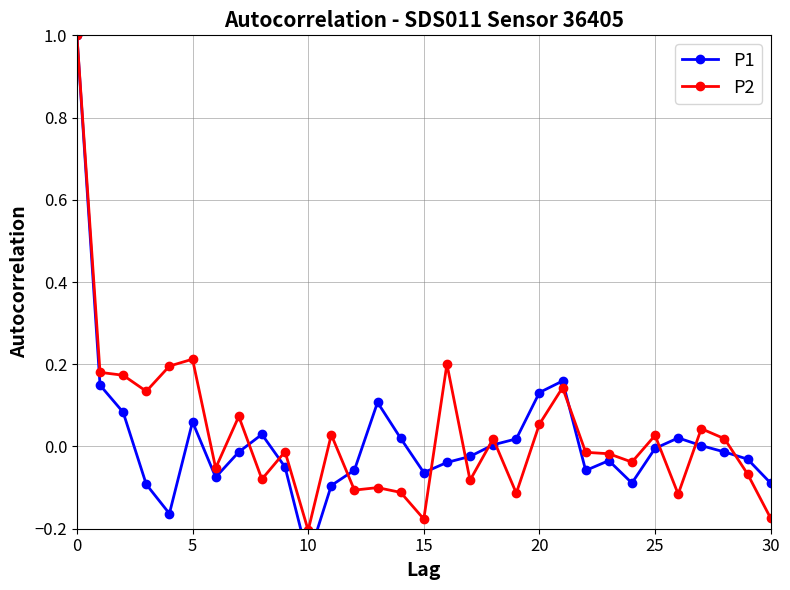

What are all the series names shown in the legend?

P1, P2